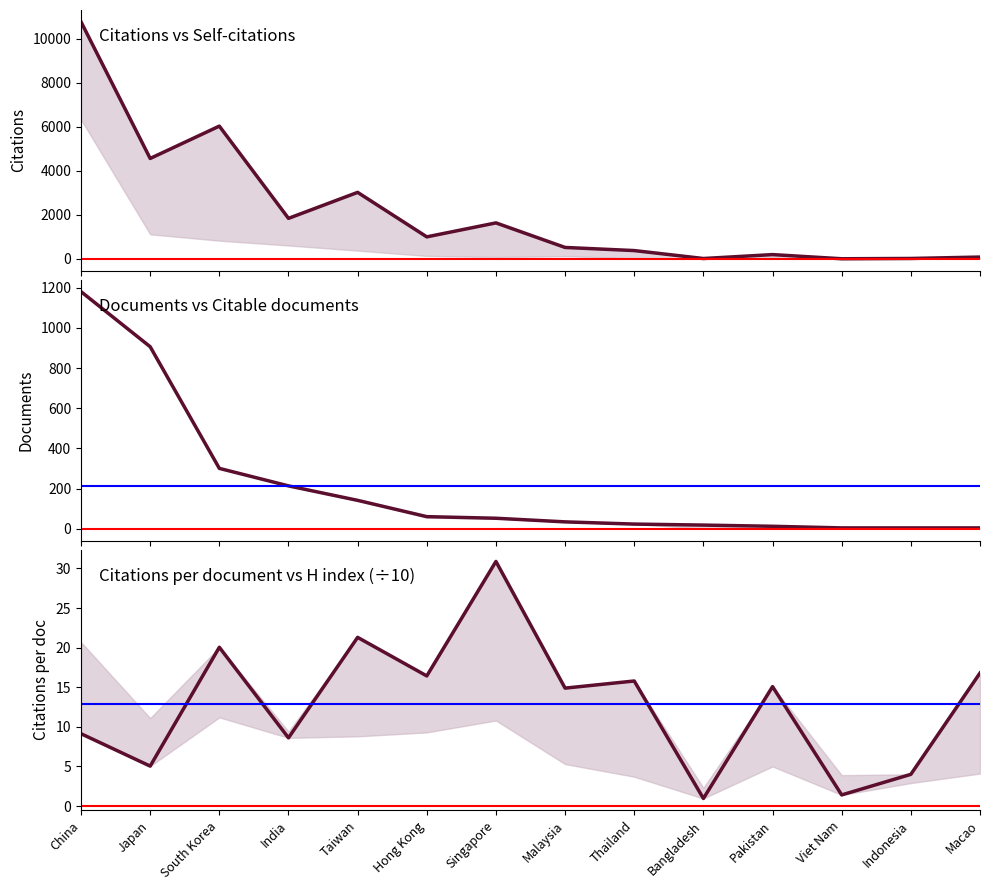

Reading right to left, what are all the values shown in this chart?

Citations: Macao=84.0	Indonesia=20.0	Viet Nam=7.0	Pakistan=196.0	Bangladesh=18.0	Thailand=379.0	Malaysia=521.0	Singapore=1637.0	Hong Kong=1002.0	Taiwan=3024.0	India=1843.0	South Korea=6035.0	Japan=4565.0	China=10773.0
Documents: Macao=5.0	Indonesia=5.0	Viet Nam=5.0	Pakistan=13.0	Bangladesh=19.0	Thailand=24.0	Malaysia=35.0	Singapore=53.0	Hong Kong=61.0	Taiwan=142.0	India=214.0	South Korea=301.0	Japan=906.0	China=1180.0
Citations per document: Macao=16.8	Indonesia=4.0	Viet Nam=1.4	Pakistan=15.1	Bangladesh=0.9	Thailand=15.8	Malaysia=14.9	Singapore=30.9	Hong Kong=16.4	Taiwan=21.3	India=8.6	South Korea=20.1	Japan=5.0	China=9.1